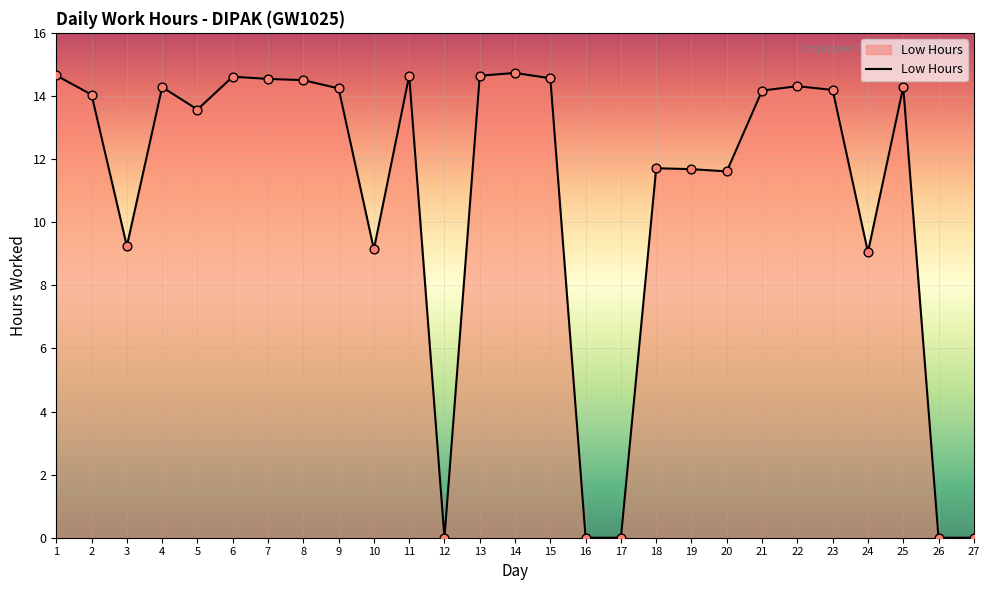

What is the ratio of the value at 4 to the value at 7?

1.0